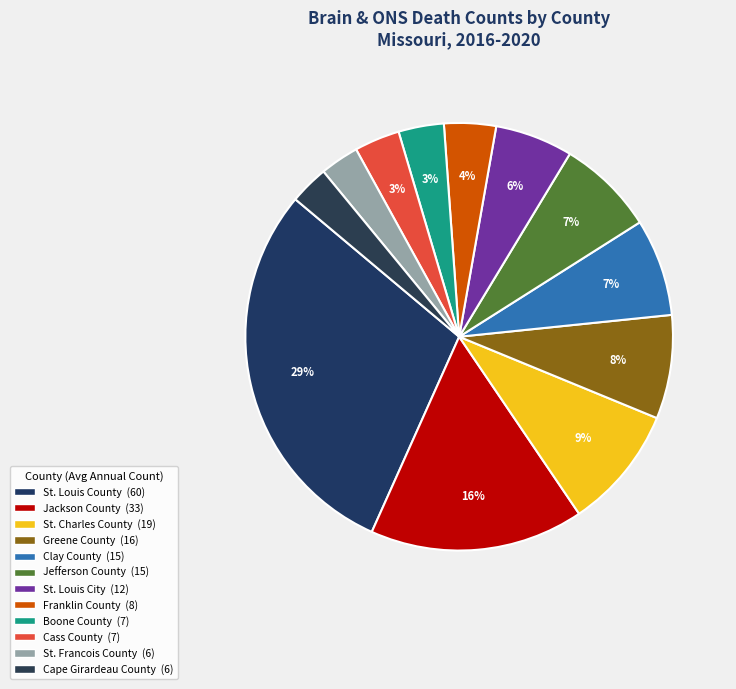

To the nearest percent, what is the combined percentage of Boone County and St. Louis County?

33%